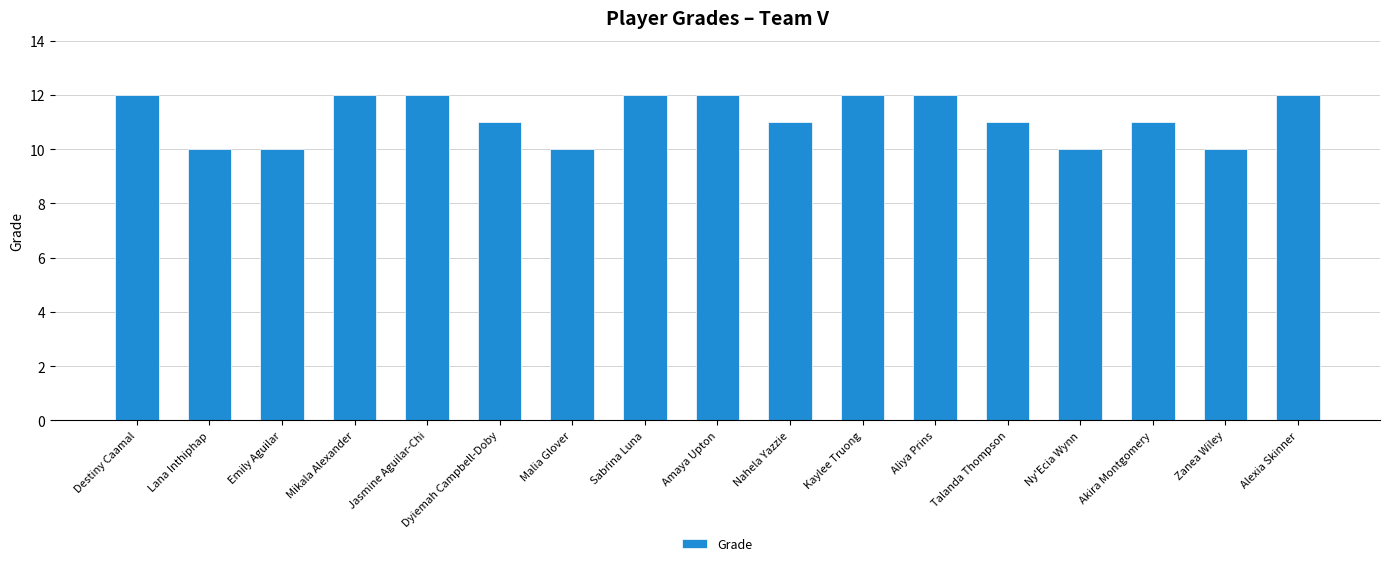

What is the label of the 2nd bar from the left?

Lana Inthiphap